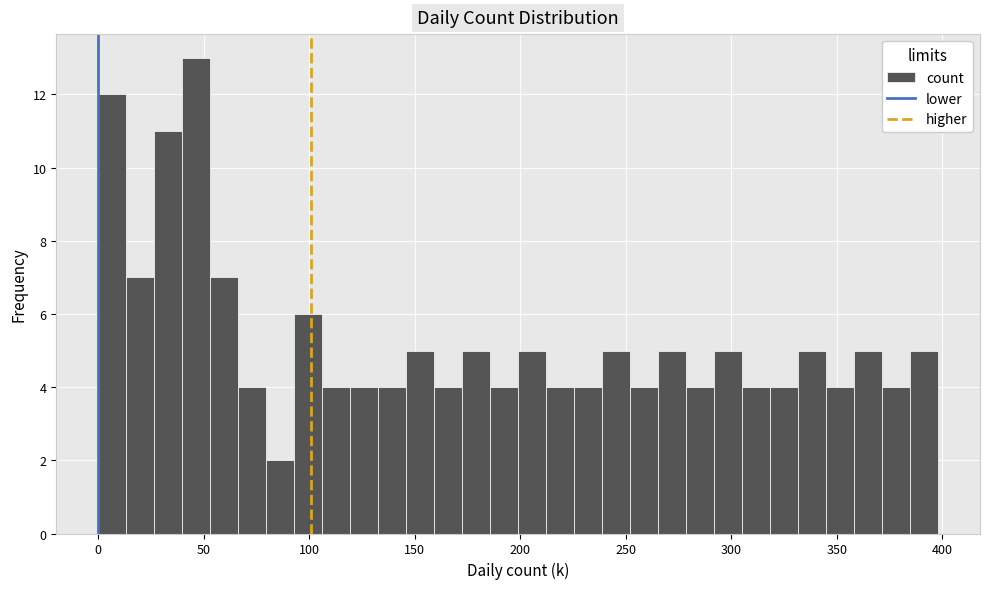

Read against the x-axis, roughly where is the centre of the tallest bar?

45